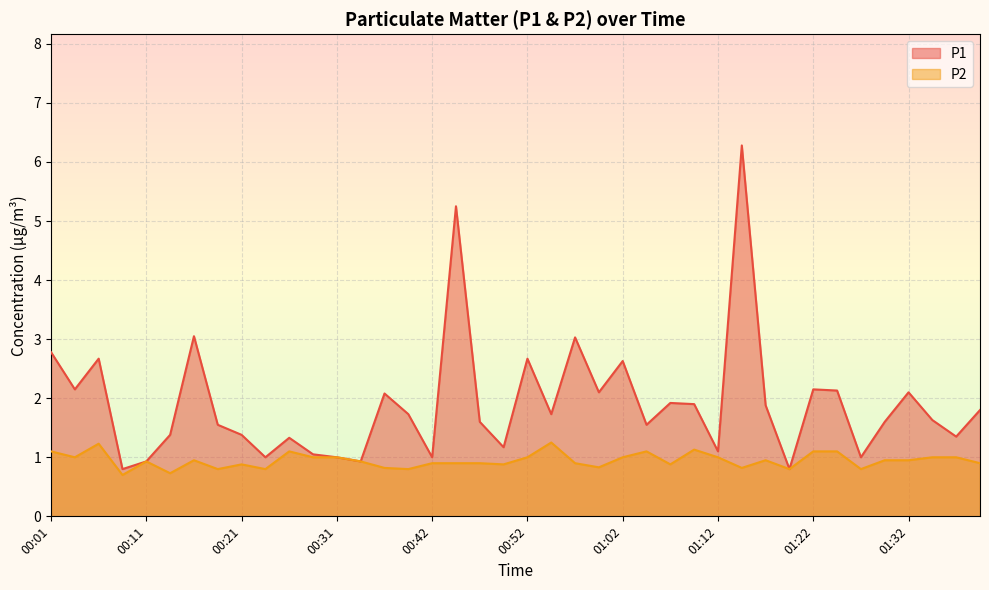

Which has a higher value, 00:01 or 00:52?

00:01